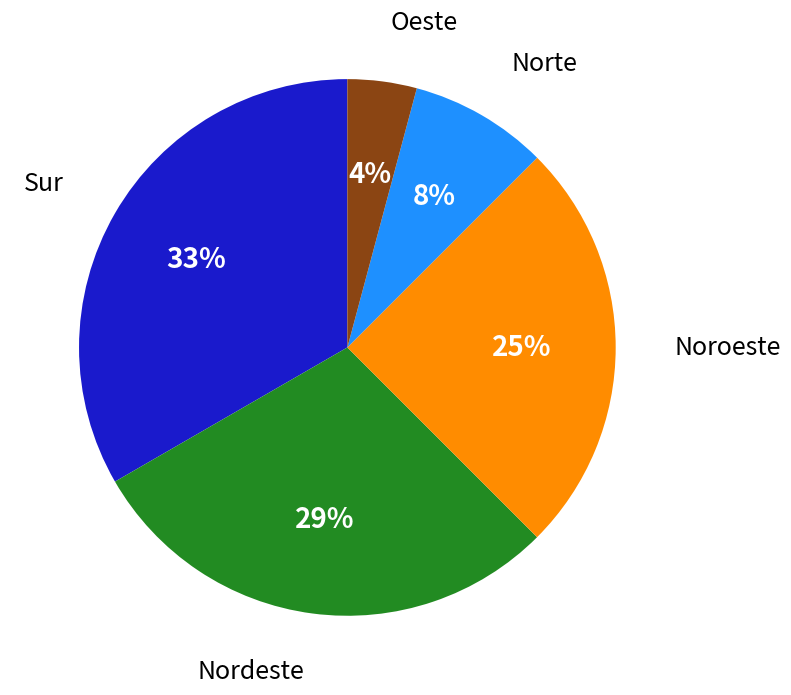

How many segments does this pie chart have?

5